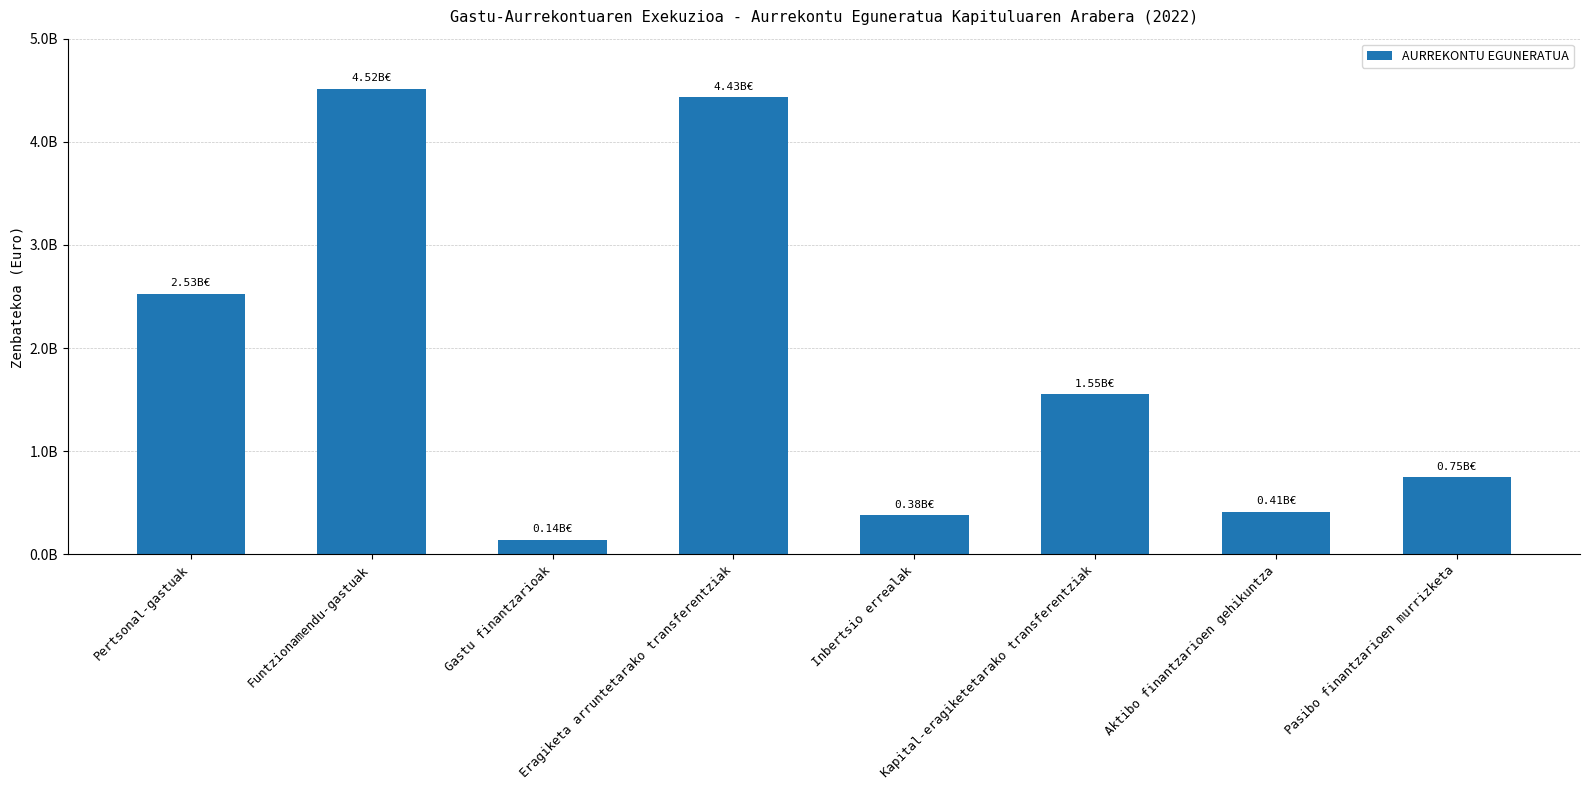

Does the chart contain any negative values?

No